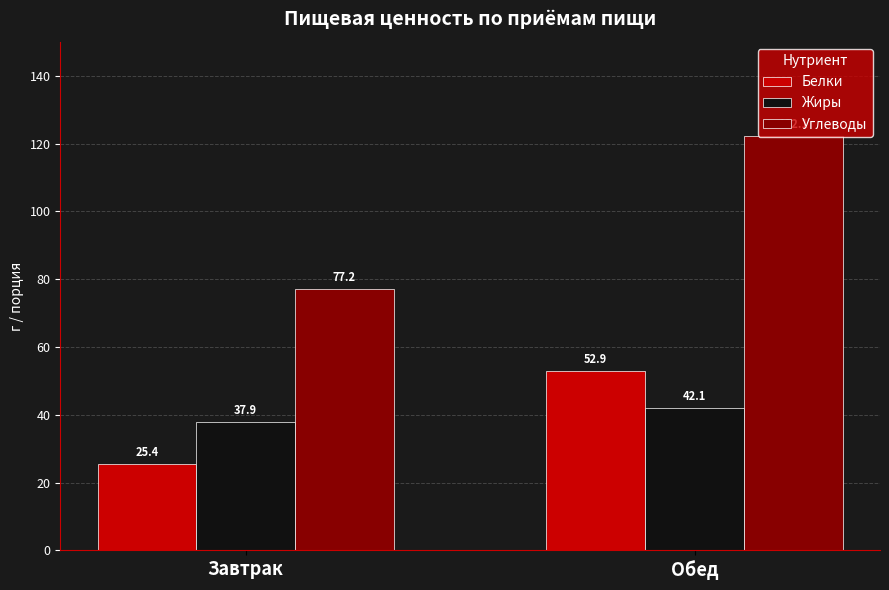

Which category has the highest value in the Жиры series?

Обед